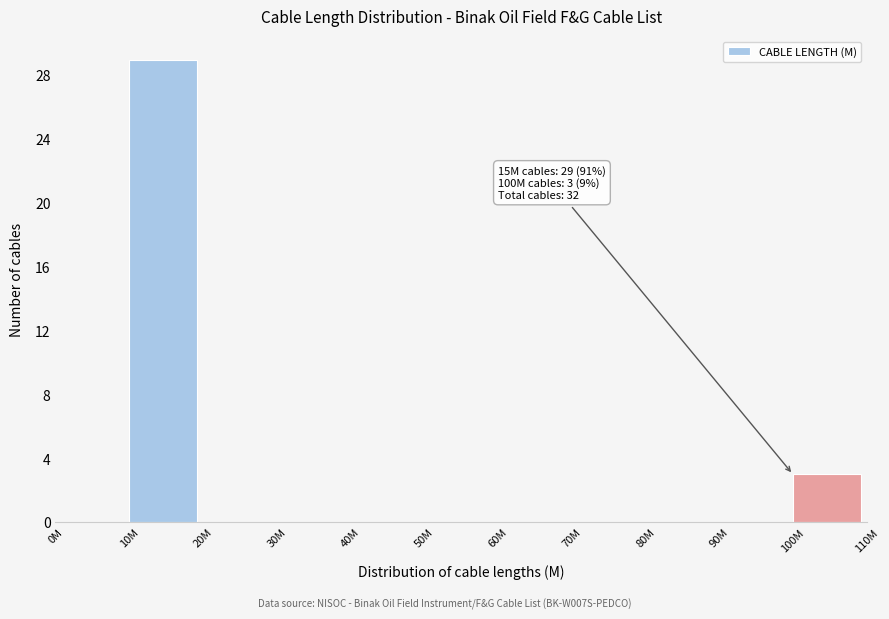

Reading left to right, list all the values displayed in this chart.

0M=0	10M=29	20M=0	30M=0	40M=0	50M=0	60M=0	70M=0	80M=0	90M=0	100M=3